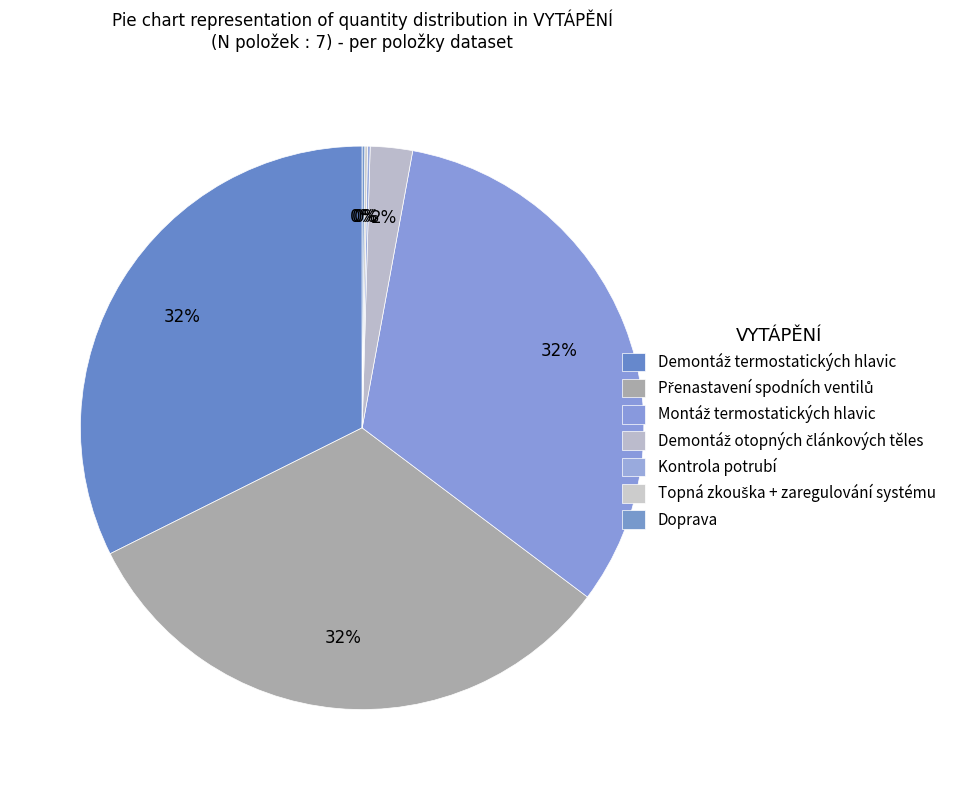

Approximately how many times larger is the value at Demontáž termostatických hlavic compared to Kontrola potrubí?

214.0